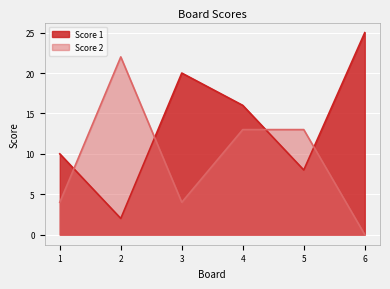

Reading left to right, what are all the values shown in this chart?

Score 1: 1=10	2=2	3=20	4=16	5=8	6=25
Score 2: 1=4	2=22	3=4	4=13	5=13	6=0